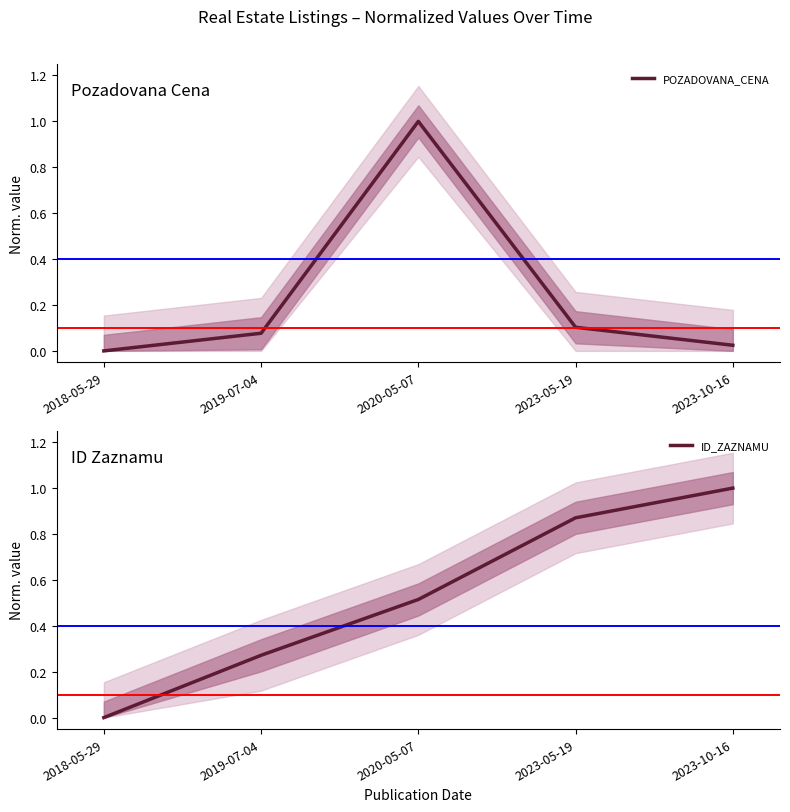

Is it true that ID_ZAZNAMU equals 0.1 at 2019-07-04?

False